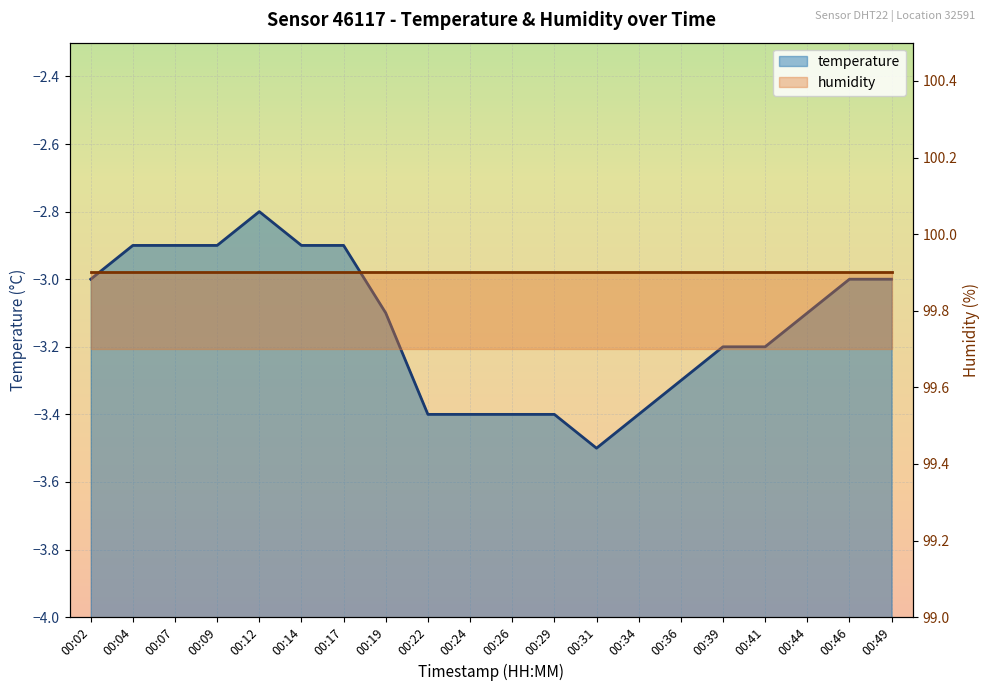

What is the difference between the maximum and minimum values?

0.7